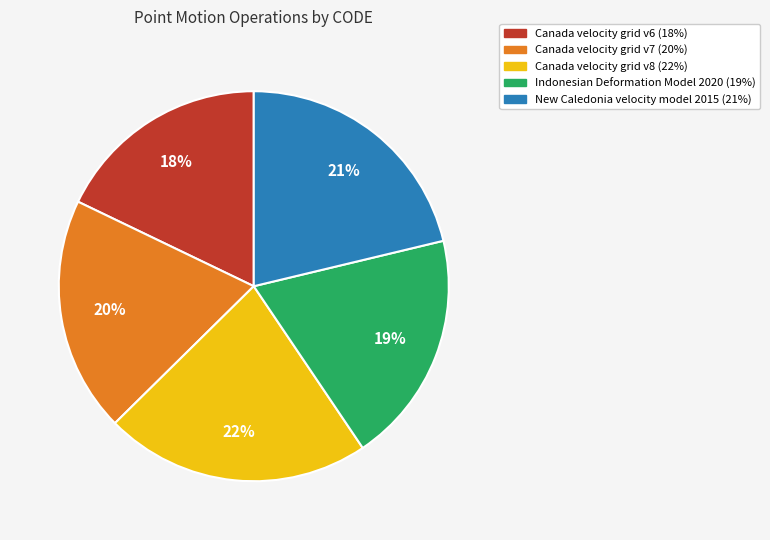

What percentage is the New Caledonia velocity model 2015 slice, to the nearest percent?

21%